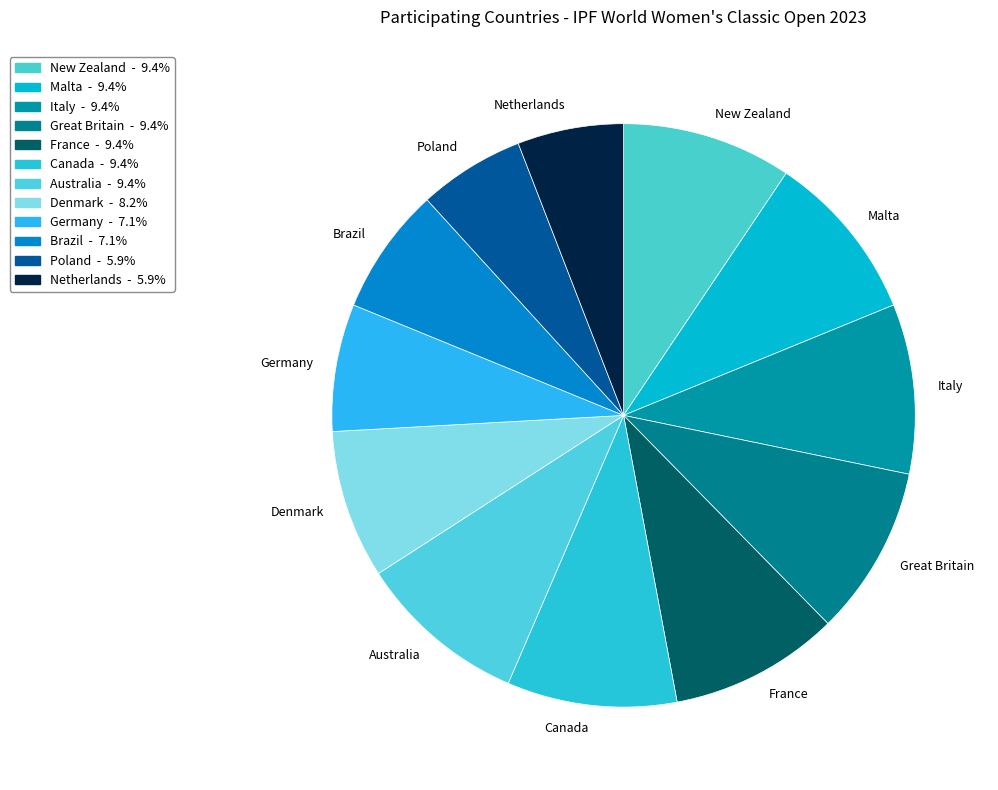

Is there any slice that represents more than half of the pie?

No